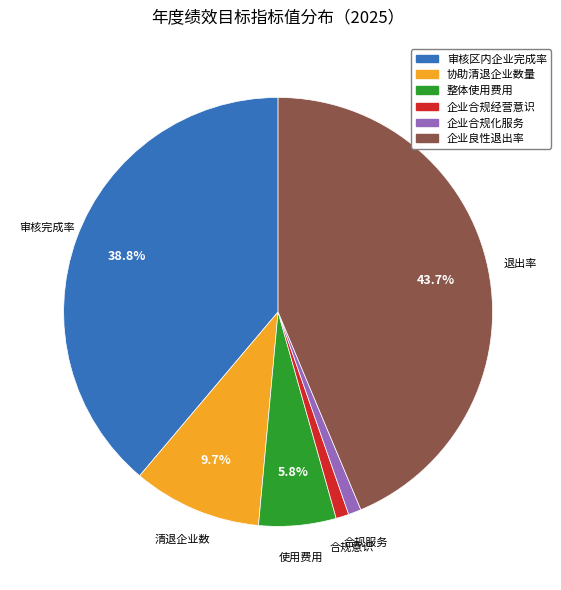

Which slice is the largest?

企业良性退出率